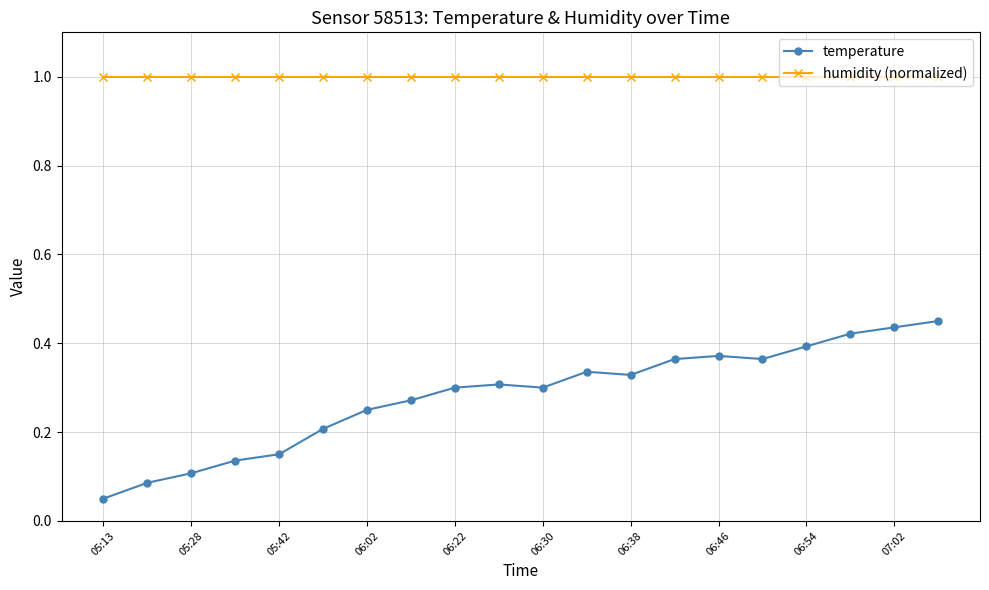

True or false: temperature has more than 0 interior local peaks.

True